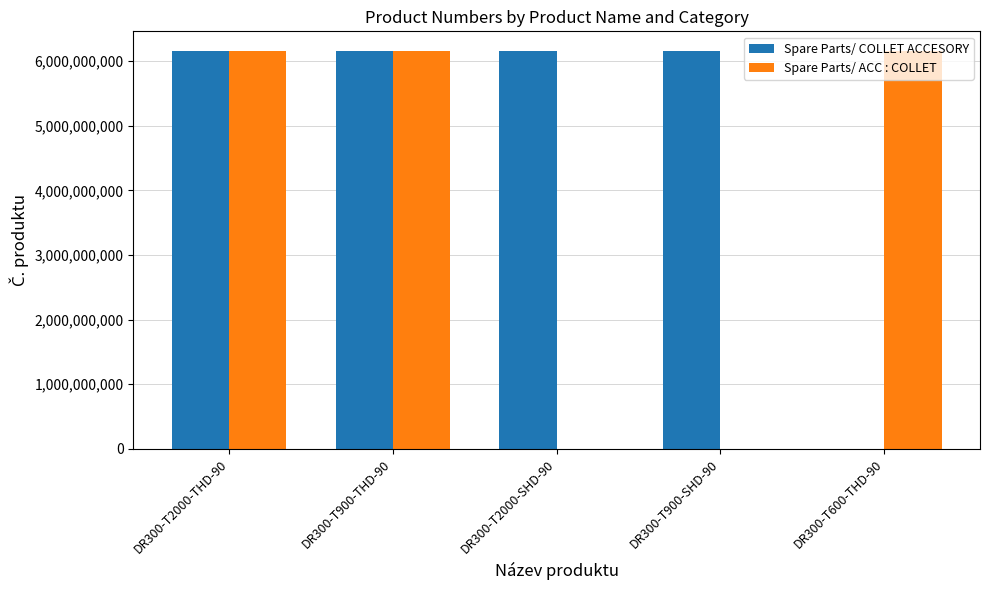

What are all the series names shown in the legend?

Spare Parts/ COLLET ACCESORY, Spare Parts/ ACC : COLLET